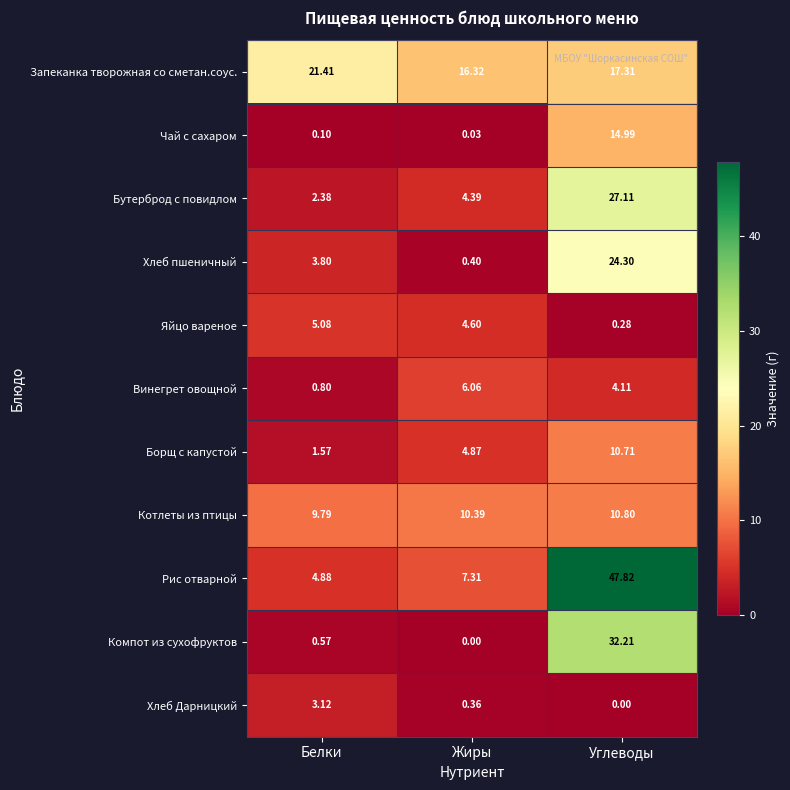

At which category does the chart reach its peak across all series?

Углеводы